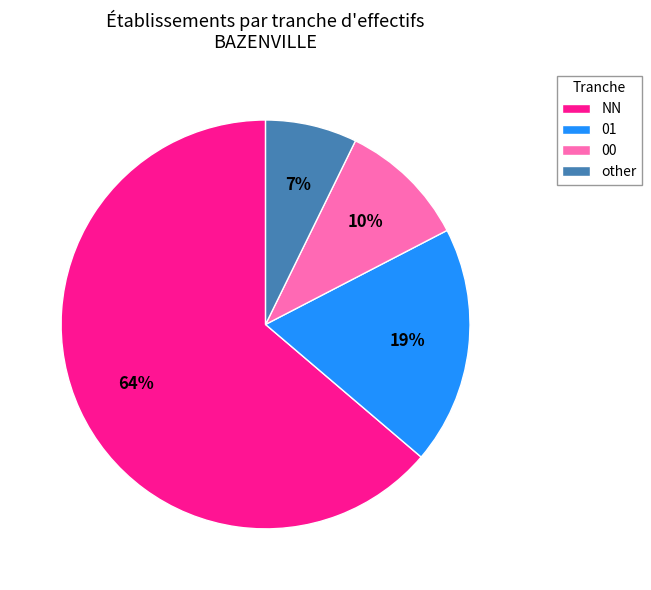

The 00 slice represents 10% of the pie. True or false?

True